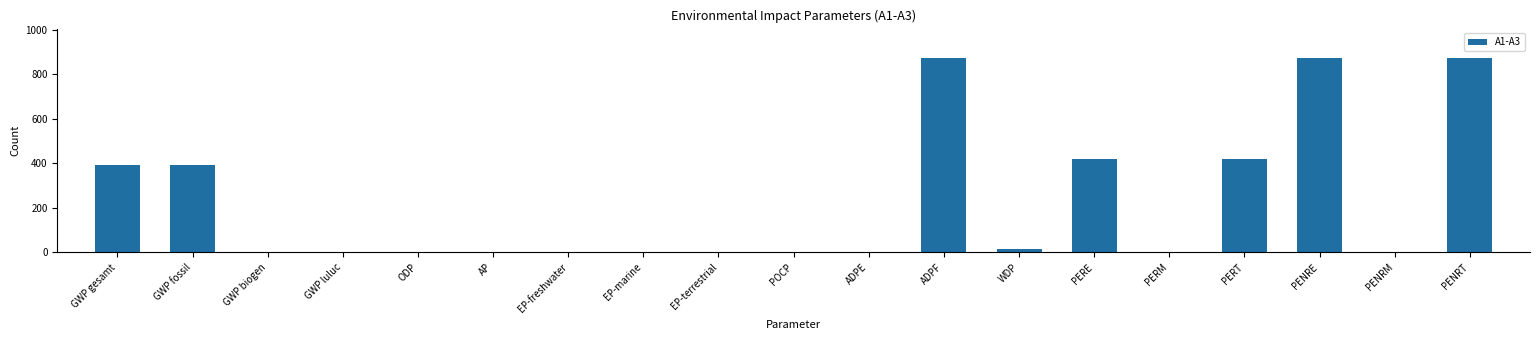

What is the sum of all values?

4262.8